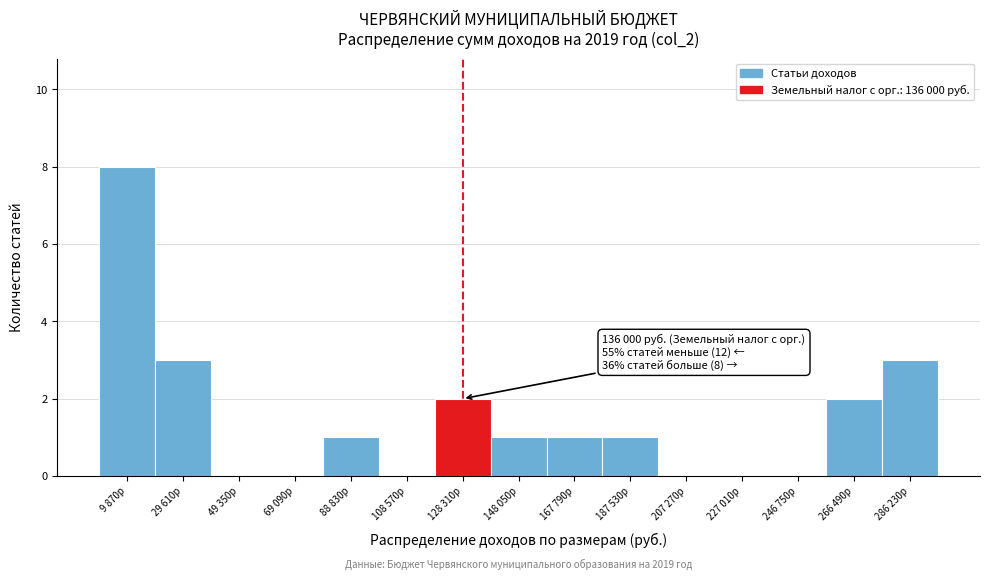

Reading right to left, what are all the values shown in this chart?

286 230р=3	266 490р=2	246 750р=0	227 010р=0	207 270р=0	187 530р=1	167 790р=1	148 050р=1	128 310р=2	108 570р=0	88 830р=1	69 090р=0	49 350р=0	29 610р=3	9 870р=8